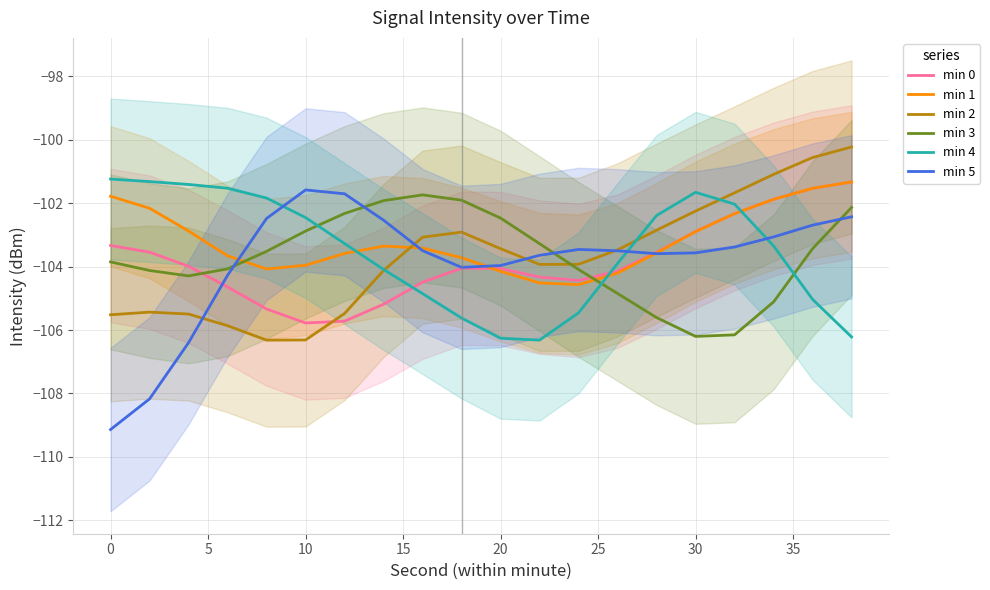

True or false: min 1 and min 3 intersect in this chart.

True